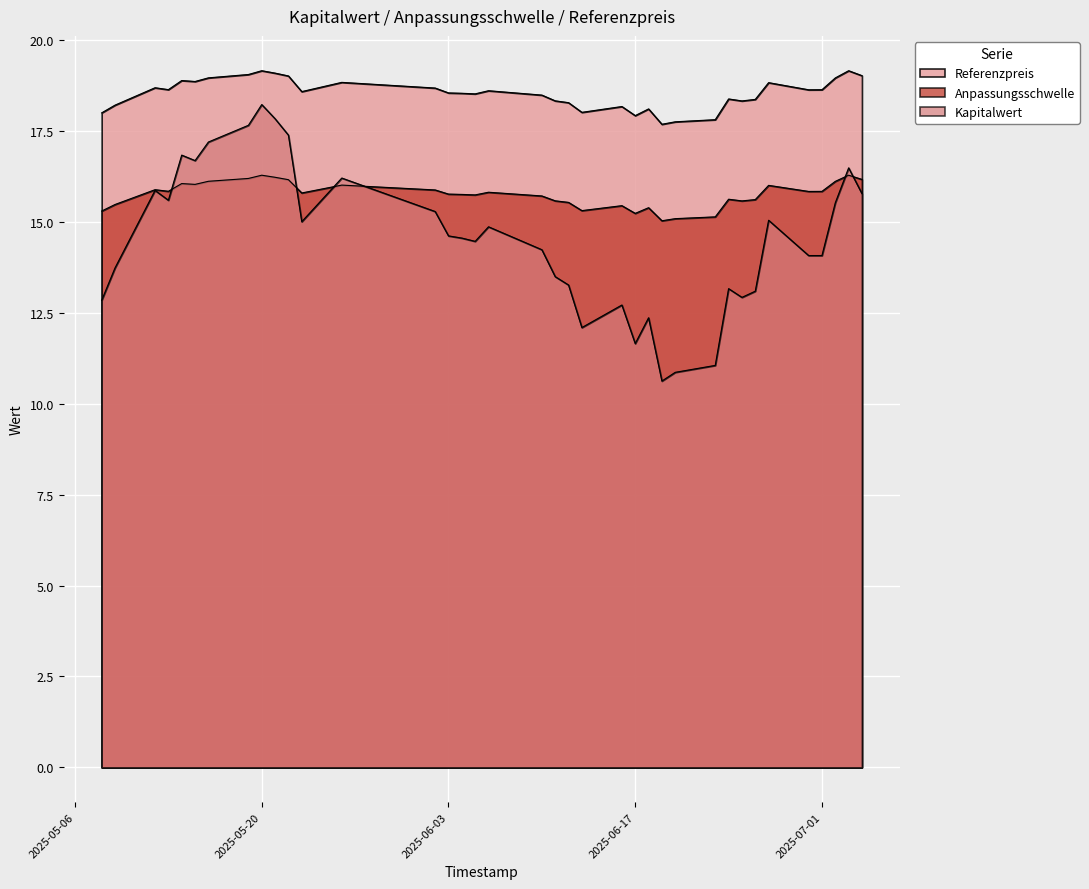

At which category does the chart reach its peak across all series?

2025-07-03